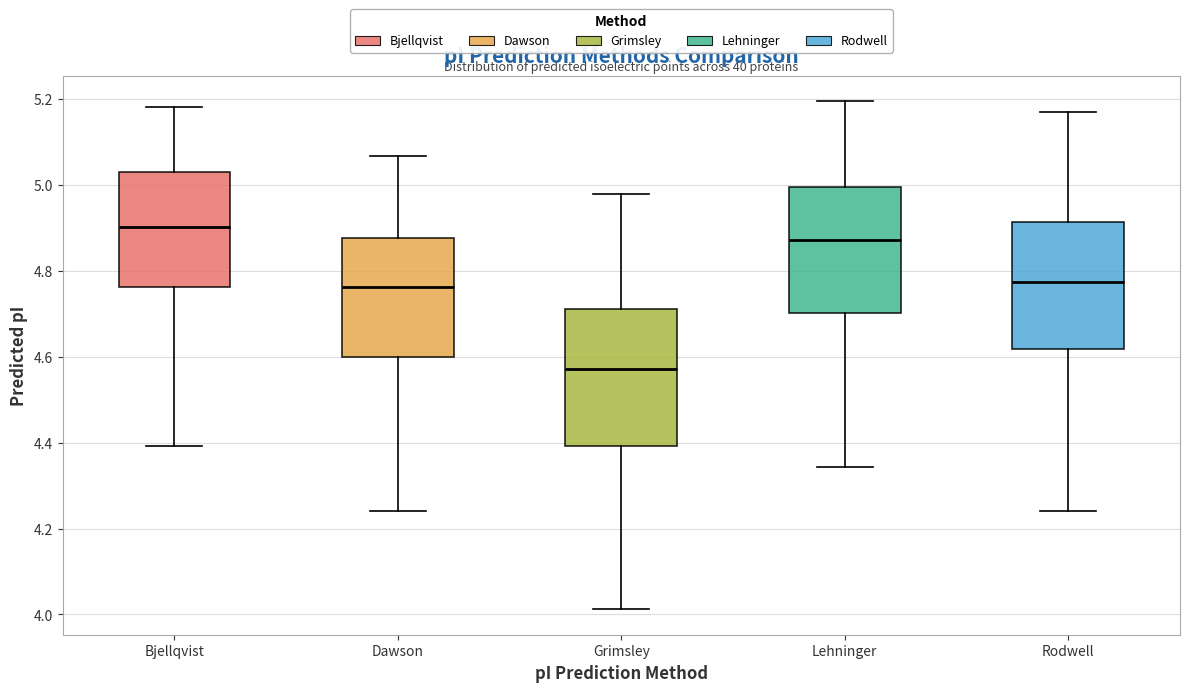

Reading left to right, transcribe this box plot: for each box, give where its median line is, the range the box spans, and where its two whiskers end, as read against the y-axis. The values are not printed on the chart, so give them approximately, as read against the axis.

Bjellqvist: median 4.90, box 4.76 to 5.02, whiskers 4.40 to 5.18
Dawson: median 4.76, box 4.60 to 4.88, whiskers 4.24 to 5.06
Grimsley: median 4.58, box 4.40 to 4.72, whiskers 4.02 to 4.98
Lehninger: median 4.88, box 4.70 to 5.00, whiskers 4.34 to 5.20
Rodwell: median 4.78, box 4.62 to 4.92, whiskers 4.24 to 5.16